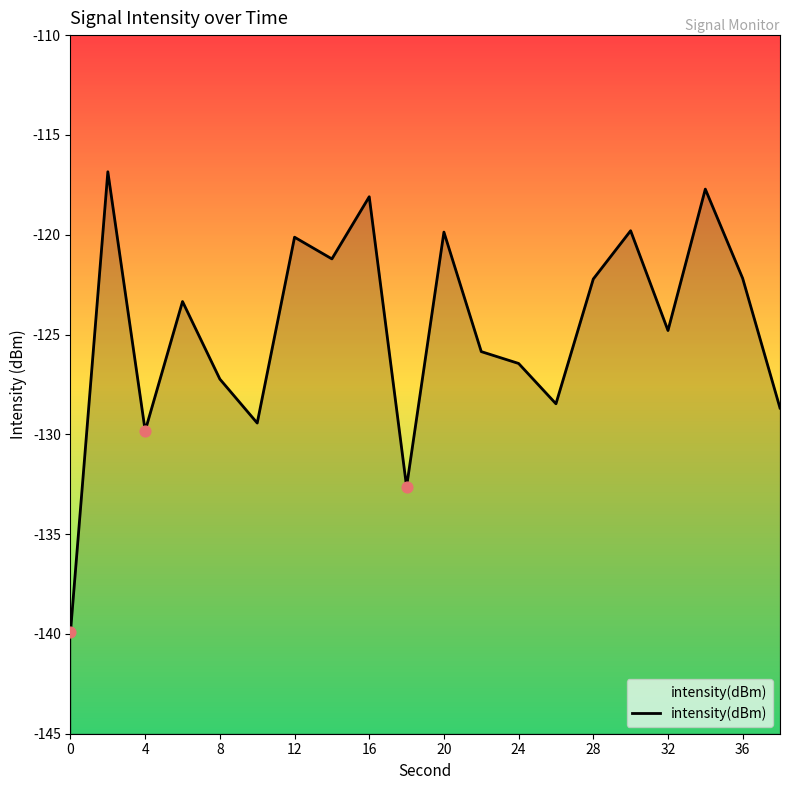

Between 24 and 12, which is larger?

12